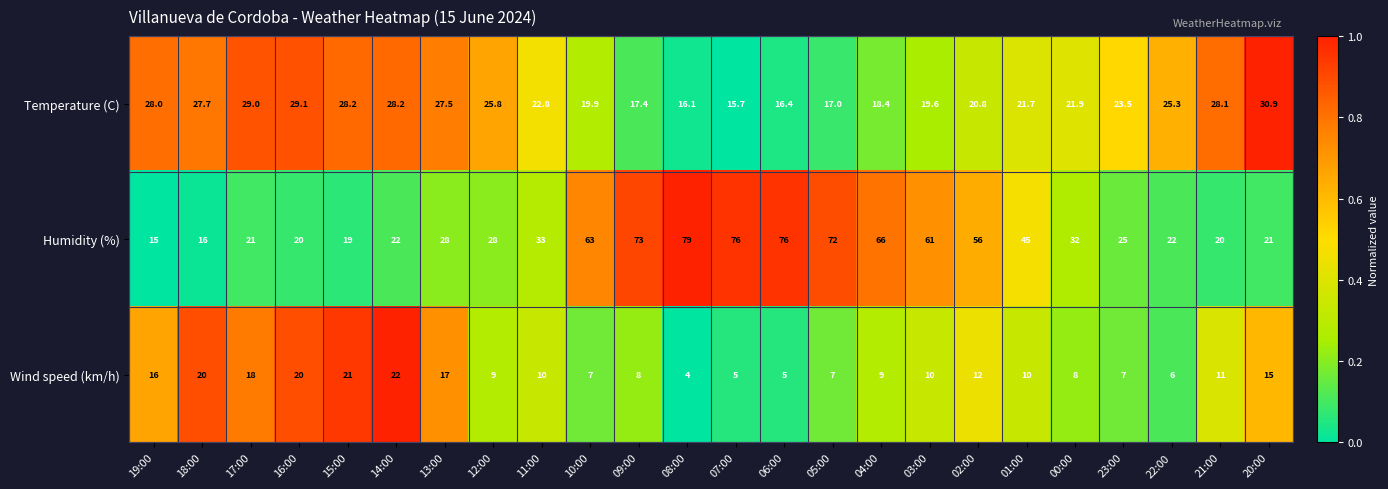

Count the number of data series in this chart.

3